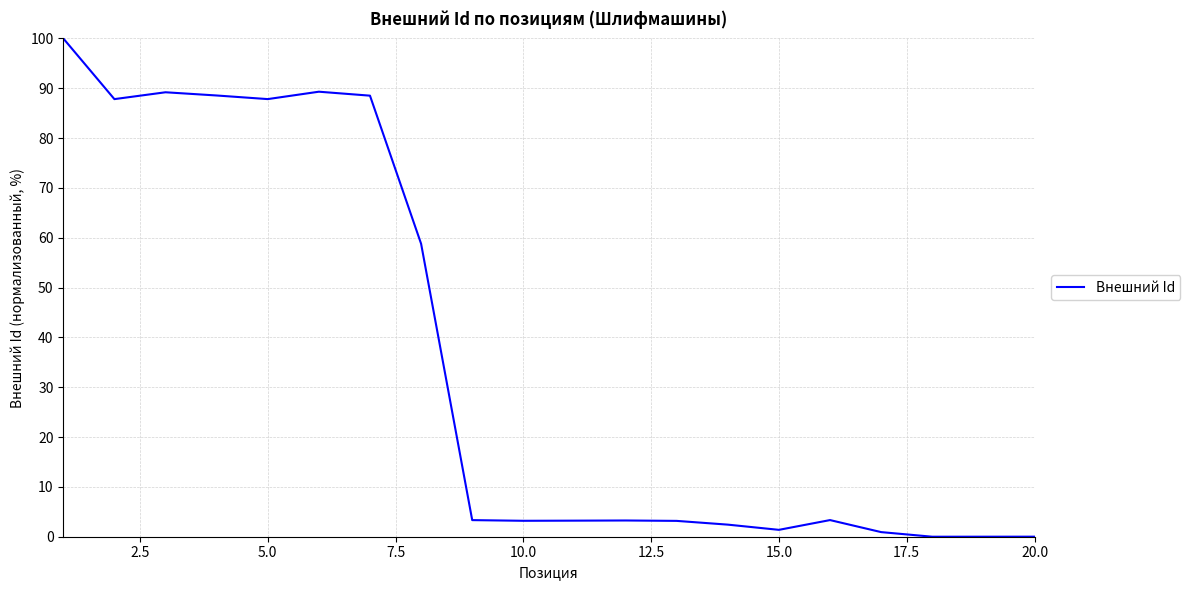

What is the sum of all values?

714.3